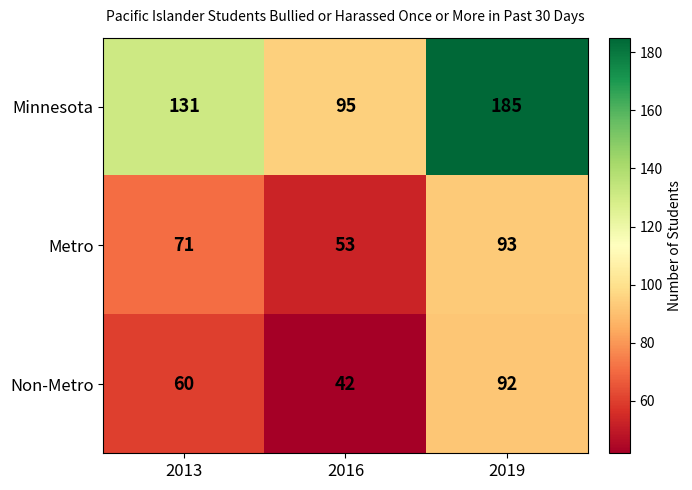

Rank the series at 2016 from highest to lowest value.

Minnesota, Metro, Non-Metro